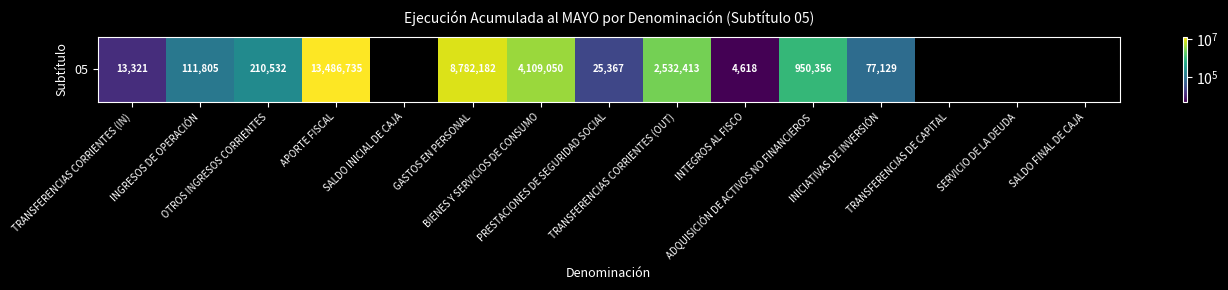

How many data points are above 2532413?

3